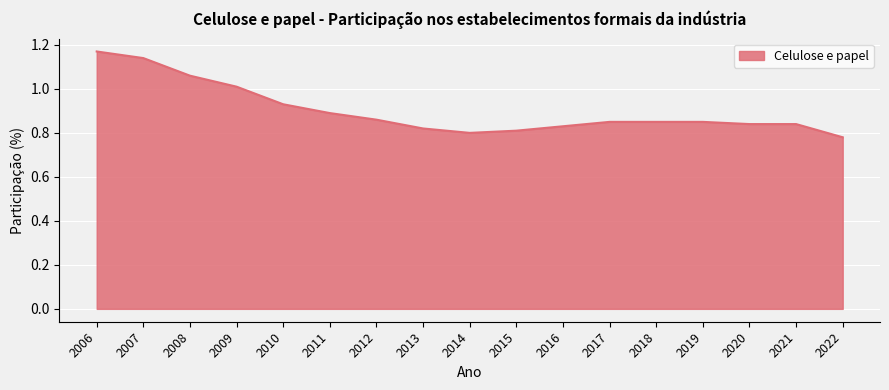

Between 2020 and 2008, which is larger?

2008